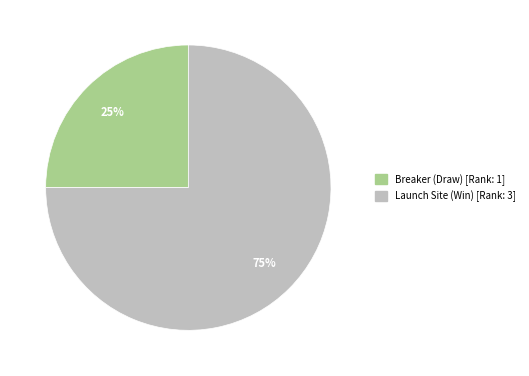

Which slice is the smallest?

Breaker (Draw)